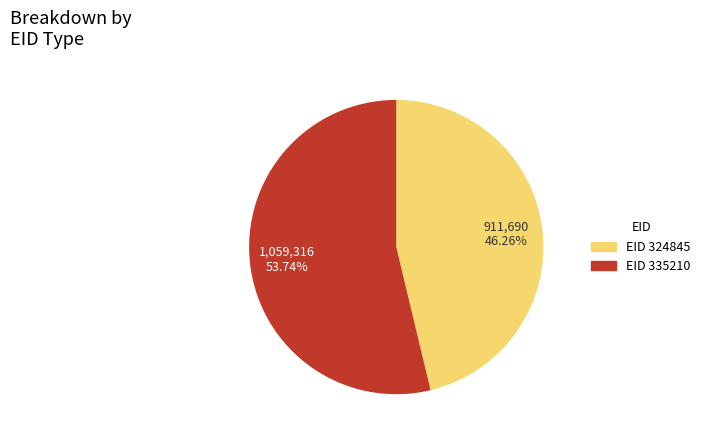

Is there any slice that represents more than half of the pie?

Yes